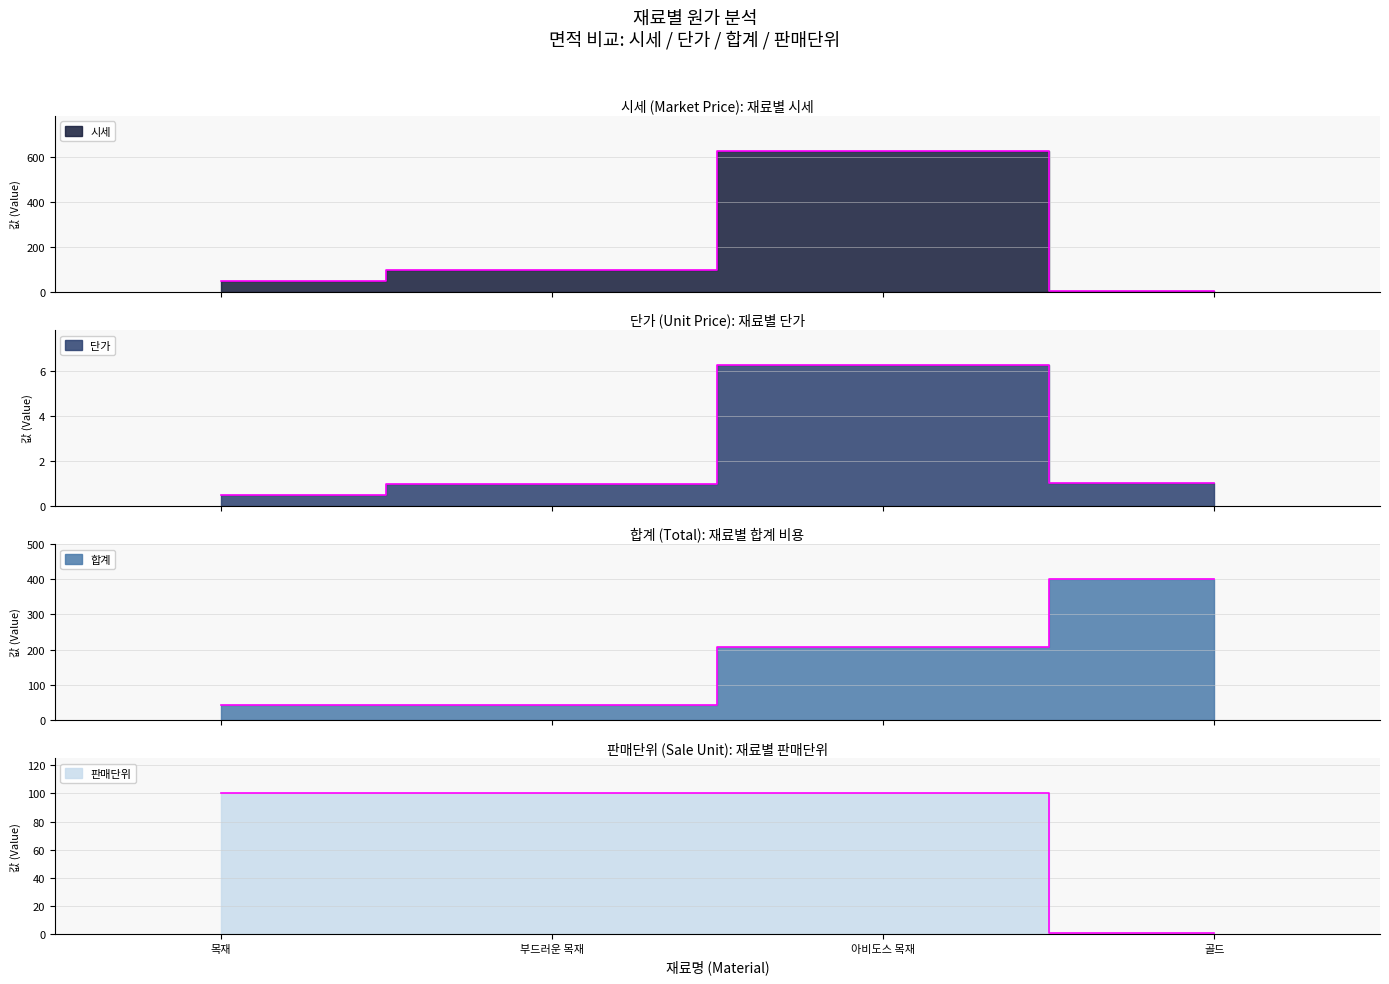

What value does the 단가 series have at 부드러운 목재?

0.9